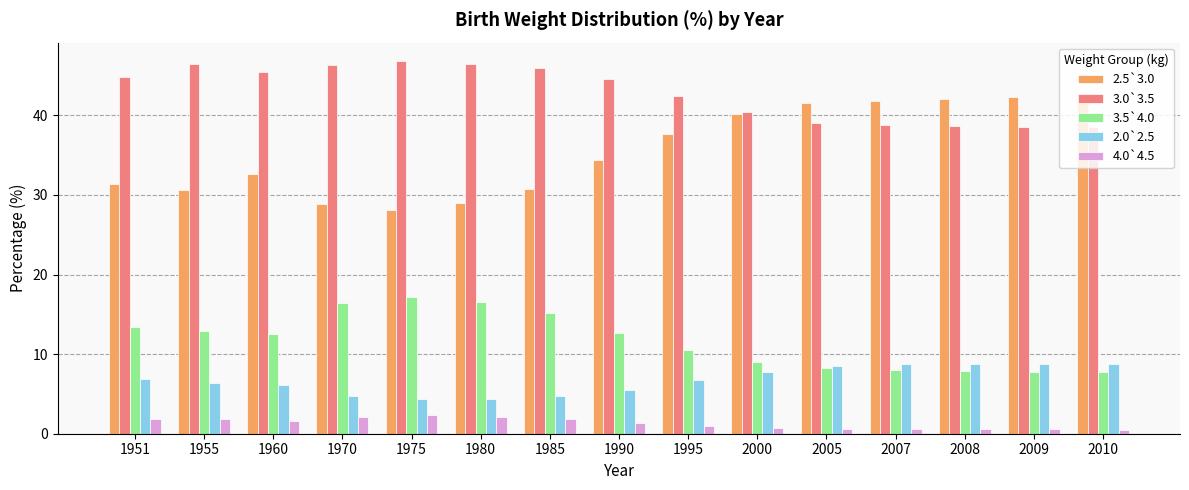

At 1995, list the series in order from smallest to largest.

4.0`4.5, 2.0`2.5, 3.5`4.0, 2.5`3.0, 3.0`3.5